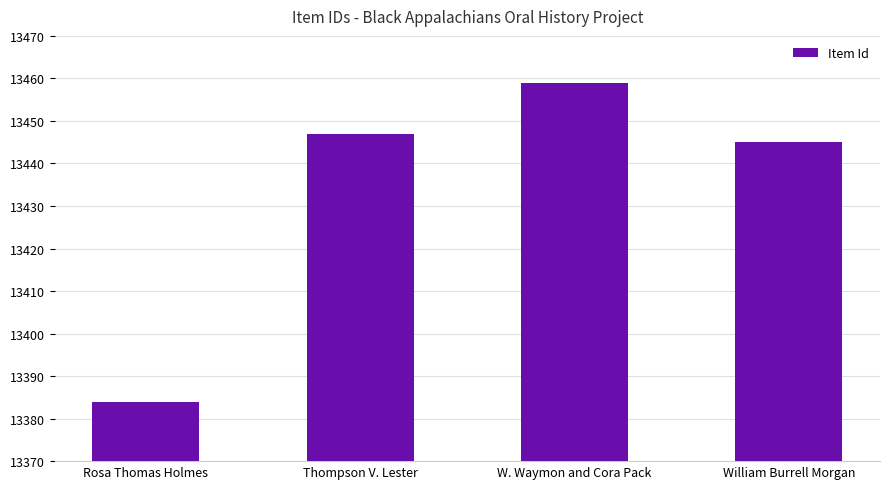

How many distinct data groups are displayed?

1